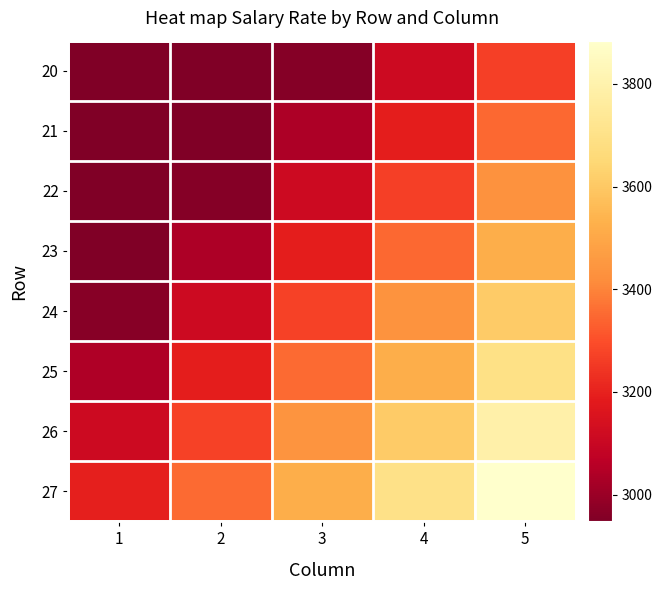

Reading left to right, extract all data points from this chart.

20: 1=2948	2=2948	3=2962	4=3113	5=3268
21: 1=2948	2=2948	3=3036	4=3190	5=3348
22: 1=2948	2=2962	3=3113	4=3268	5=3432
23: 1=2948	2=3038	3=3191	4=3350	5=3520
24: 1=2966	2=3115	3=3271	4=3437	5=3608
25: 1=3040	2=3192	3=3352	4=3521	5=3696
26: 1=3116	2=3272	3=3438	4=3609	5=3790
27: 1=3194	2=3353	3=3522	4=3699	5=3884